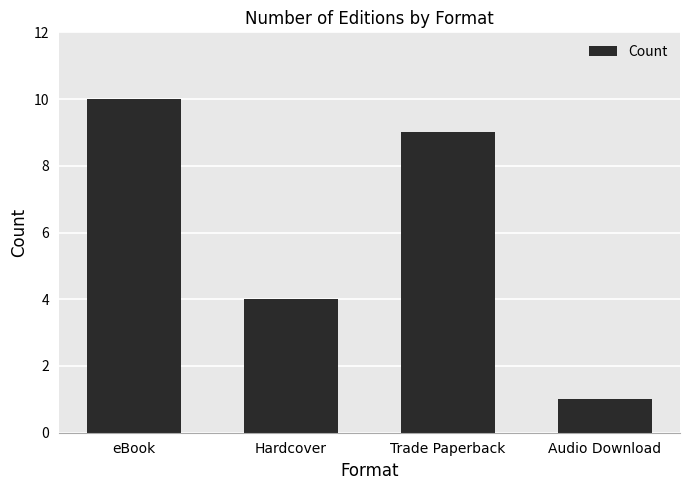

Does the chart contain stacked bars?

No